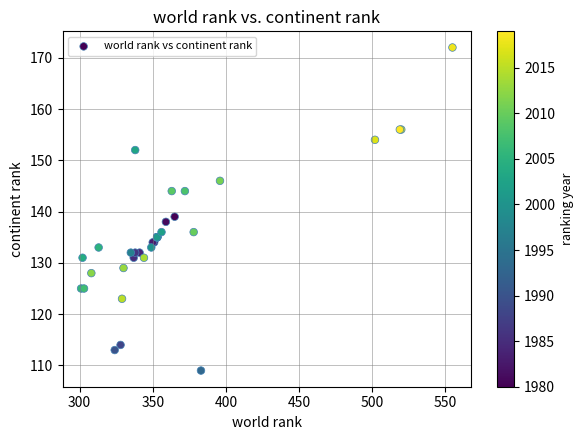

What Y value in the scatter plot is closest to 140?

139